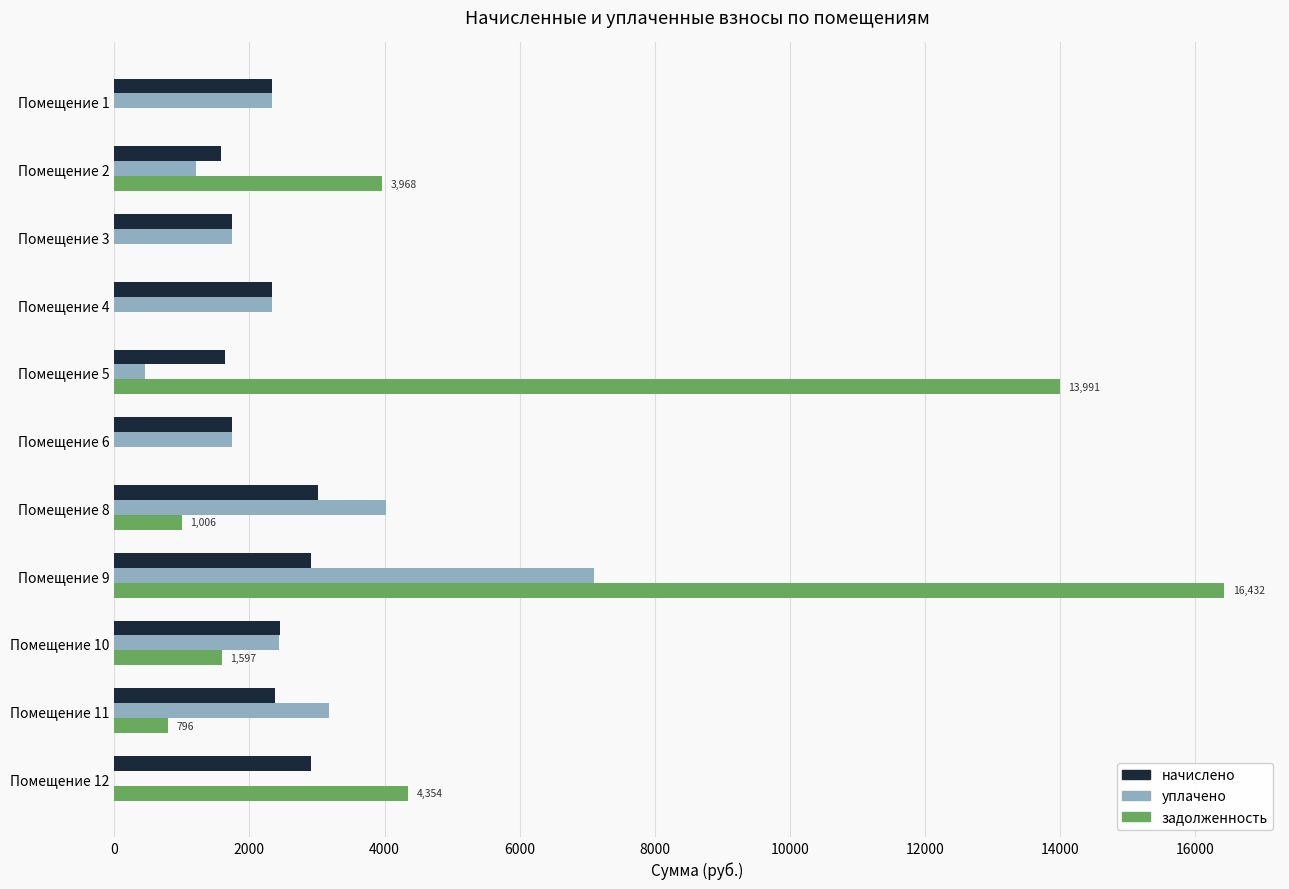

Is the value of начислено at Помещение 10 greater than the value of задолженность at Помещение 9?

No